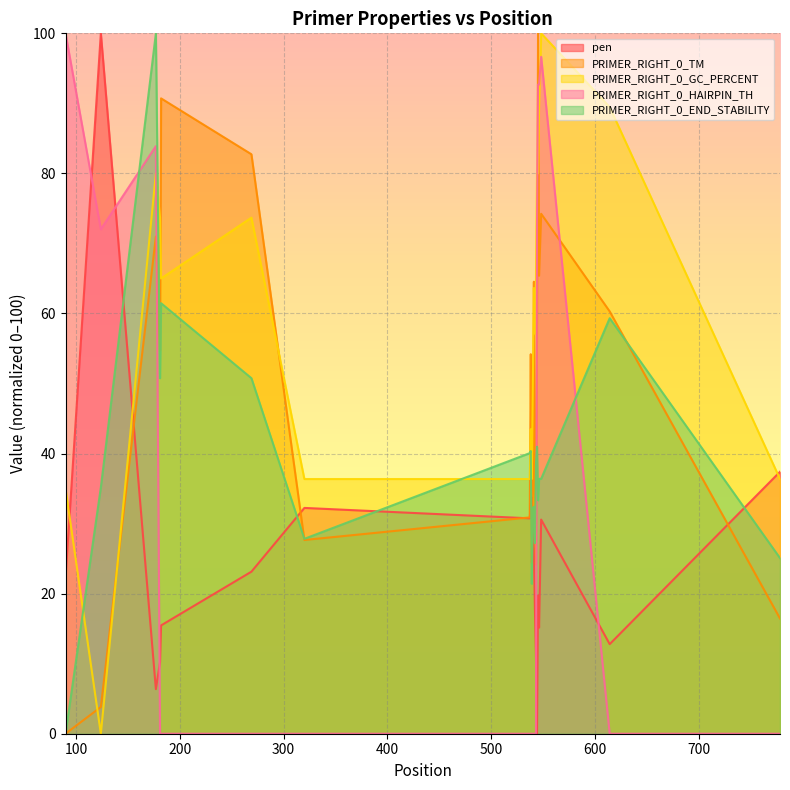

Reading left to right, extract all data points from this chart.

pen: 90=22.3	124=100.0	177=6.4	181=10.2	182=15.5	269=23.1	320=32.2	537=30.8	538=32.7	539=33.7	540=29.2	541=26.1	542=17.8	543=11.1	544=0.0	545=19.7	546=15.1	548=30.6	614=12.8	778=37.4
PRIMER_RIGHT_0_TM: 90=0.0	124=3.8	177=71.0	181=54.7	182=90.7	269=82.7	320=27.7	537=30.9	538=54.2	539=24.4	540=34.4	541=64.5	542=34.5	543=24.2	544=57.2	545=100.0	546=65.4	548=74.2	614=60.3	778=16.5
PRIMER_RIGHT_0_GC_PERCENT: 90=35.0	124=0.0	177=80.0	181=73.7	182=65.0	269=73.7	320=36.4	537=36.4	538=43.5	539=36.4	540=50.0	541=63.6	542=57.1	543=65.0	544=80.0	545=80.0	546=89.5	548=100.0	614=89.5	778=36.4
PRIMER_RIGHT_0_HAIRPIN_TH: 90=100.0	124=72.0	177=83.9	181=0.0	182=0.0	269=0.0	320=0.0	537=0.0	538=0.0	539=0.0	540=0.0	541=0.0	542=0.0	543=0.0	544=72.6	545=92.7	546=92.7	548=96.6	614=0.0	778=0.0
PRIMER_RIGHT_0_END_STABILITY: 90=0.0	124=35.2	177=100.0	181=50.8	182=61.5	269=50.8	320=27.8	537=40.1	538=40.4	539=21.4	540=32.1	541=32.4	542=27.2	543=38.5	544=41.0	545=33.3	546=36.4	548=36.4	614=59.3	778=25.1